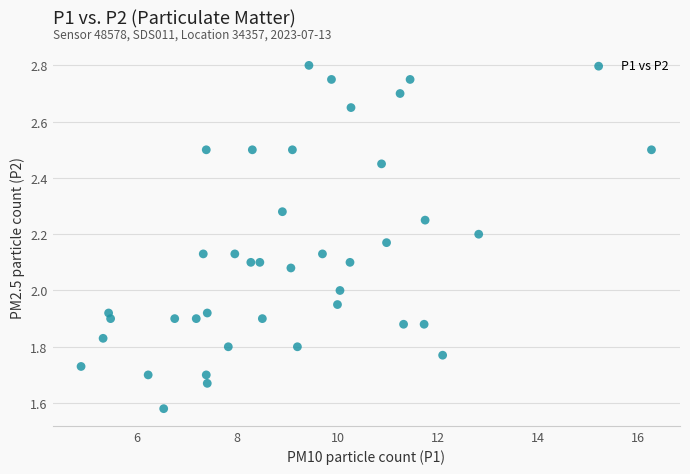

What is the range of Y values (max minus min)?

1.2